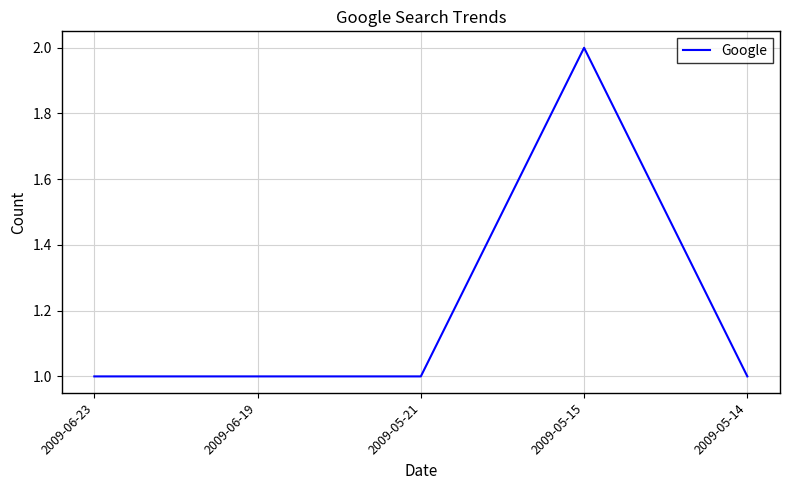

What is the difference between the values at 2009-05-21 and 2009-05-15?

1